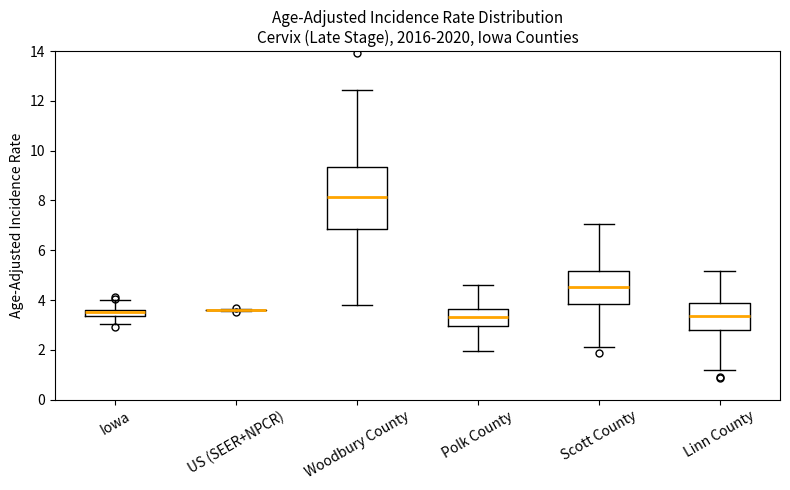

Comparing the boxes themselves (not the whiskers), which one is the tallest?

Woodbury County